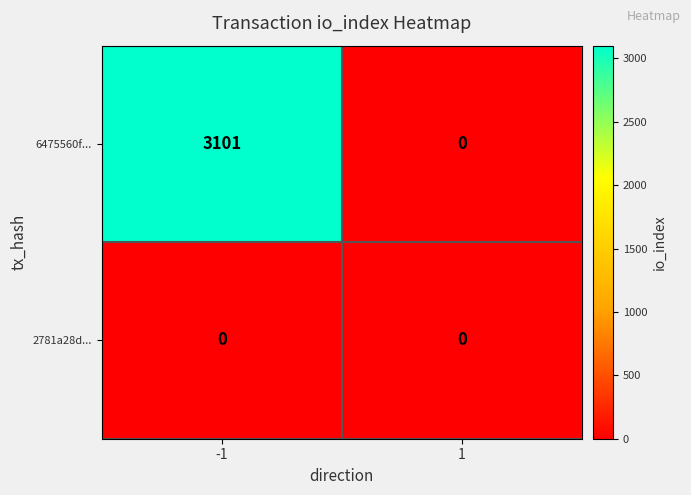

Is it true that 6475560f... equals 1460 at -1?

False